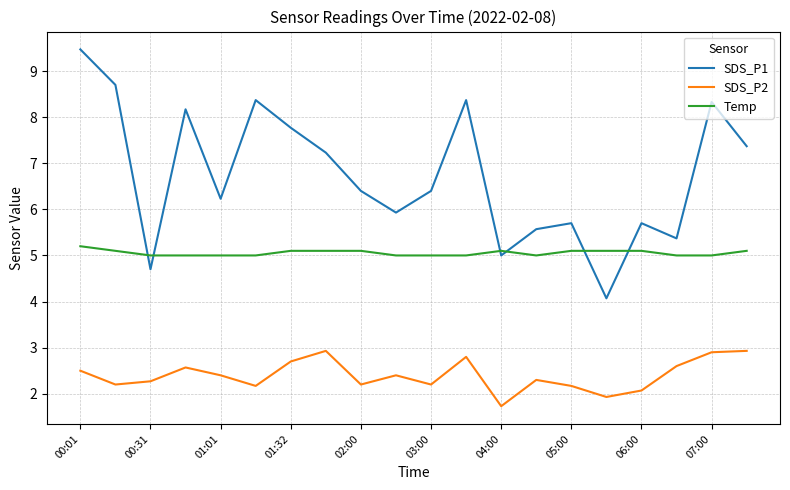

True or false: SDS_P1 and SDS_P2 intersect in this chart.

False